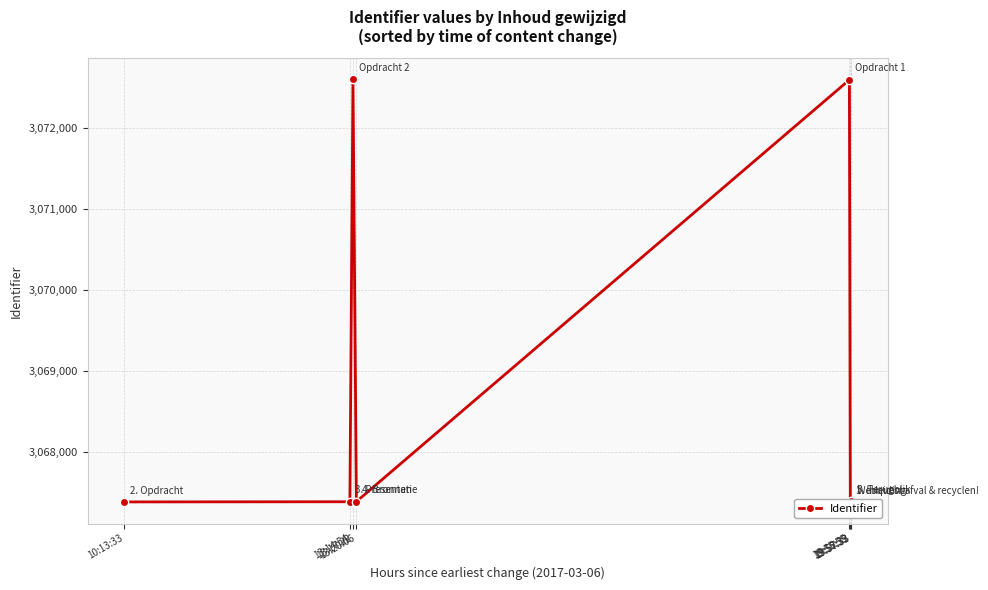

Is this an area chart (filled region under the line)?

No